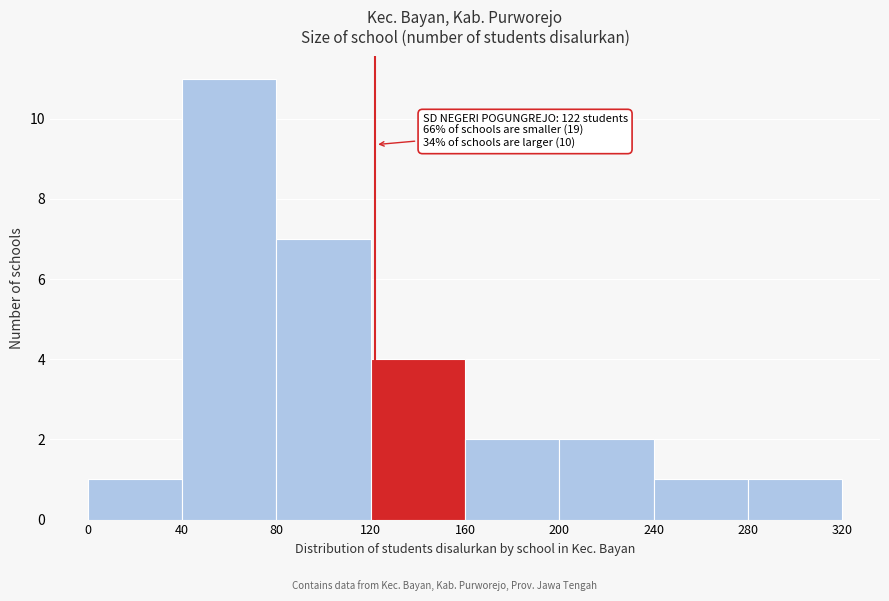

Over which range of the x-axis is the bar tallest?

40 to 80